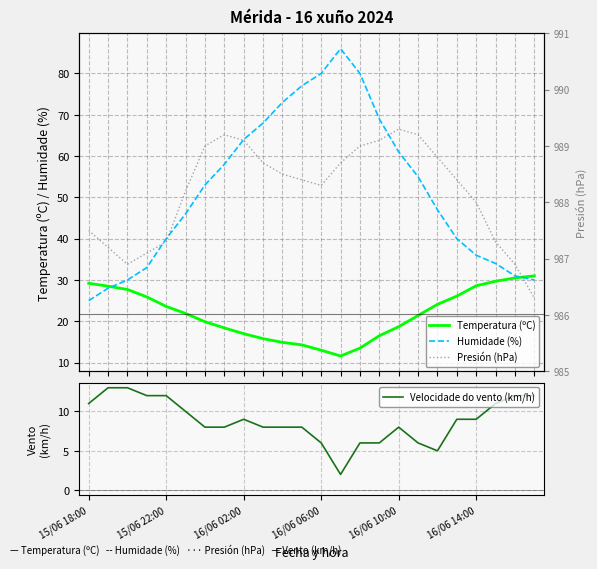

List the series in order of their peak value, highest first.

Presión (hPa), Humidade (%), Temperatura (ºC), Velocidade do vento (km/h)